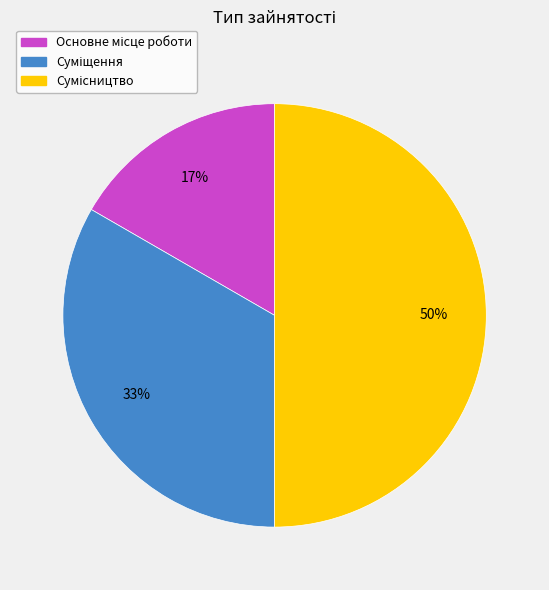

To the nearest percent, what is the average slice percentage?

33%